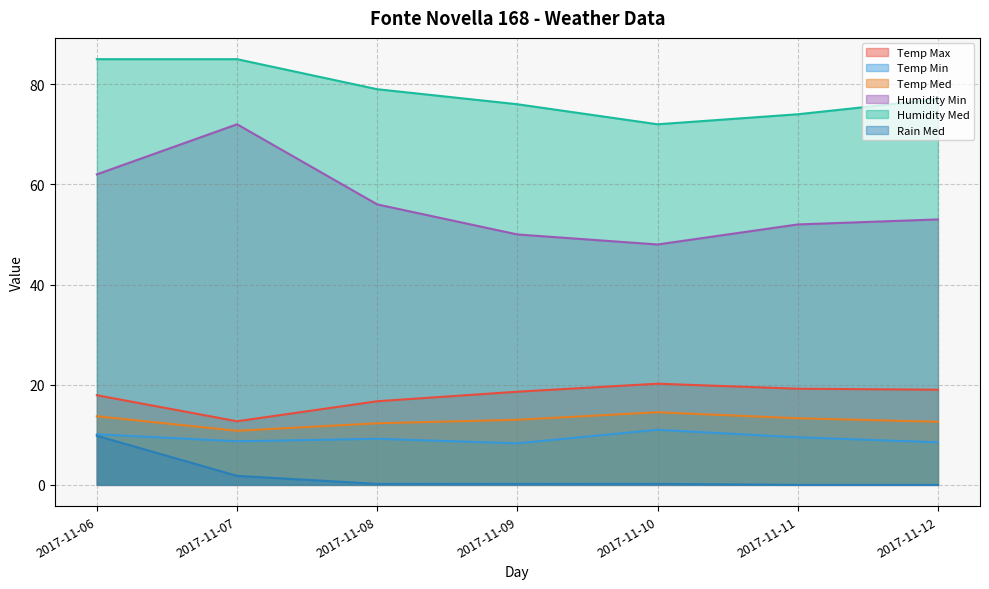

True or false: Humidity Med and Rain Med intersect in this chart.

False